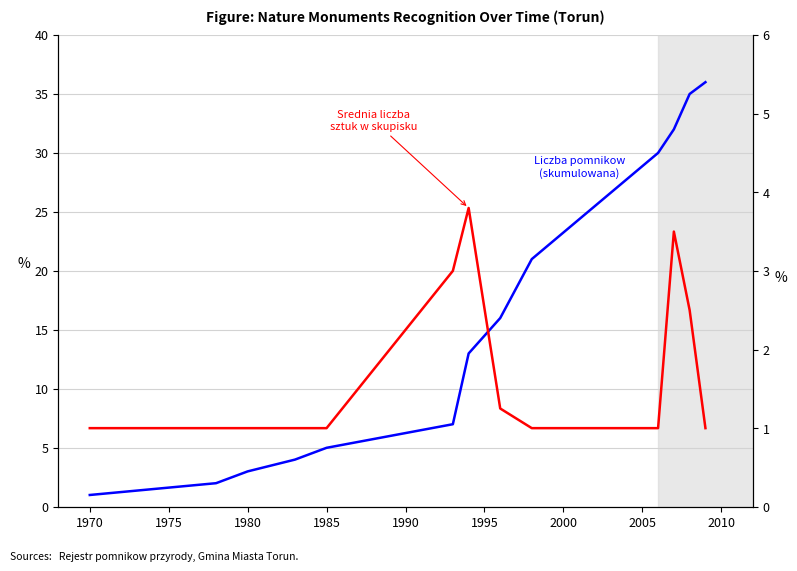

True or false: Srednia liczba sztuk w skupisku and Liczba pomnikow (skumulowana) cross at least once.

False